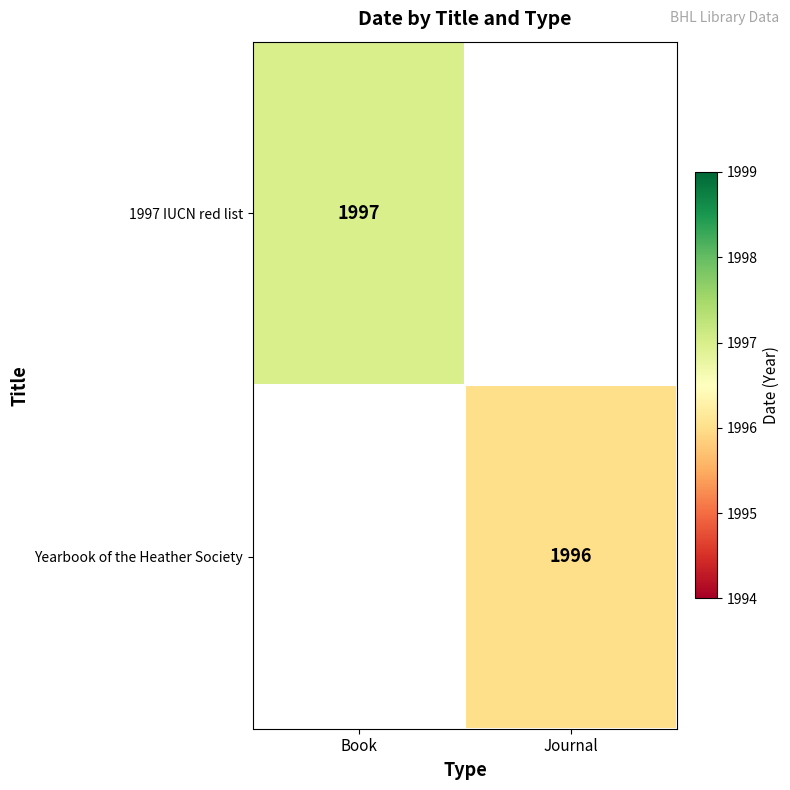

The value of Yearbook of the Heather Society at Journal is 1996. True or false?

True